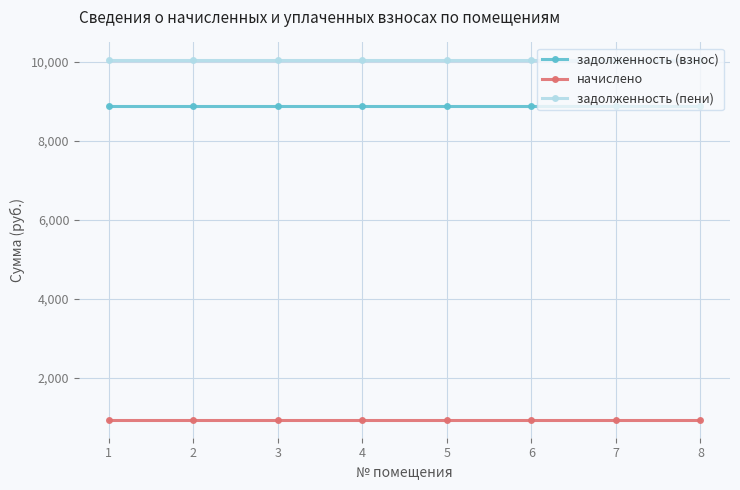

What is the difference between the highest and lowest values at 6?

9106.3